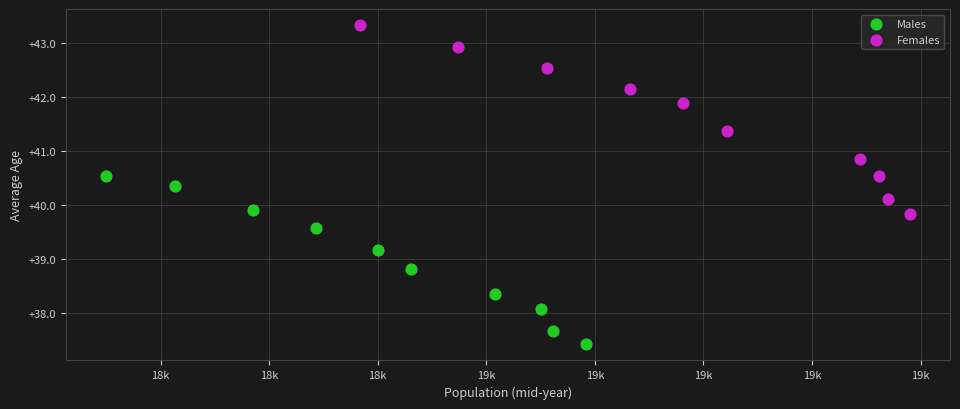

Which series has the widest spread of Y values?

Females